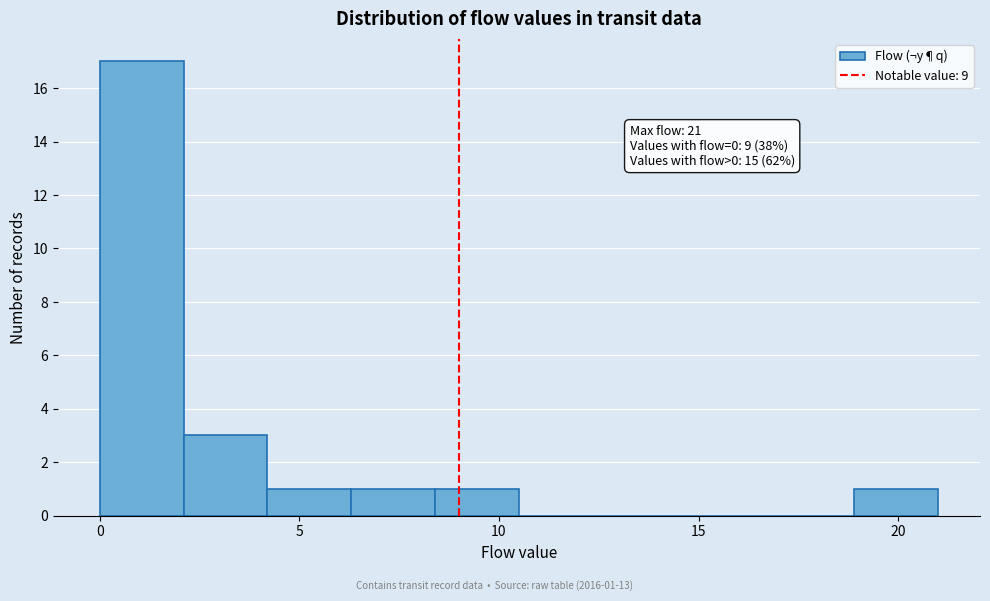

Which range on the x-axis has the tallest bar?

0.0 to 2.1